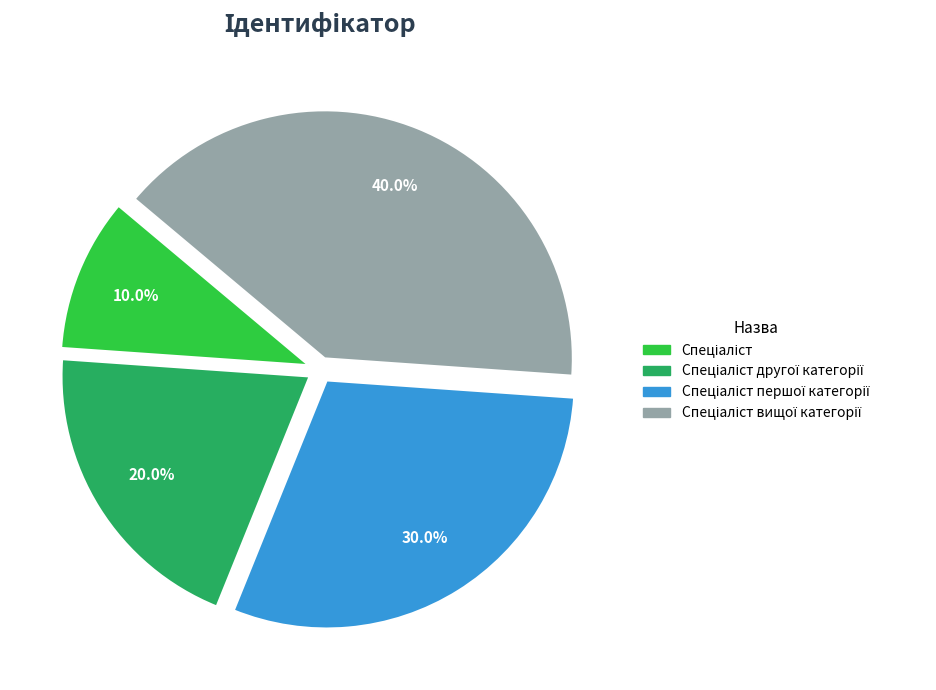

Is there a majority slice in this chart?

No